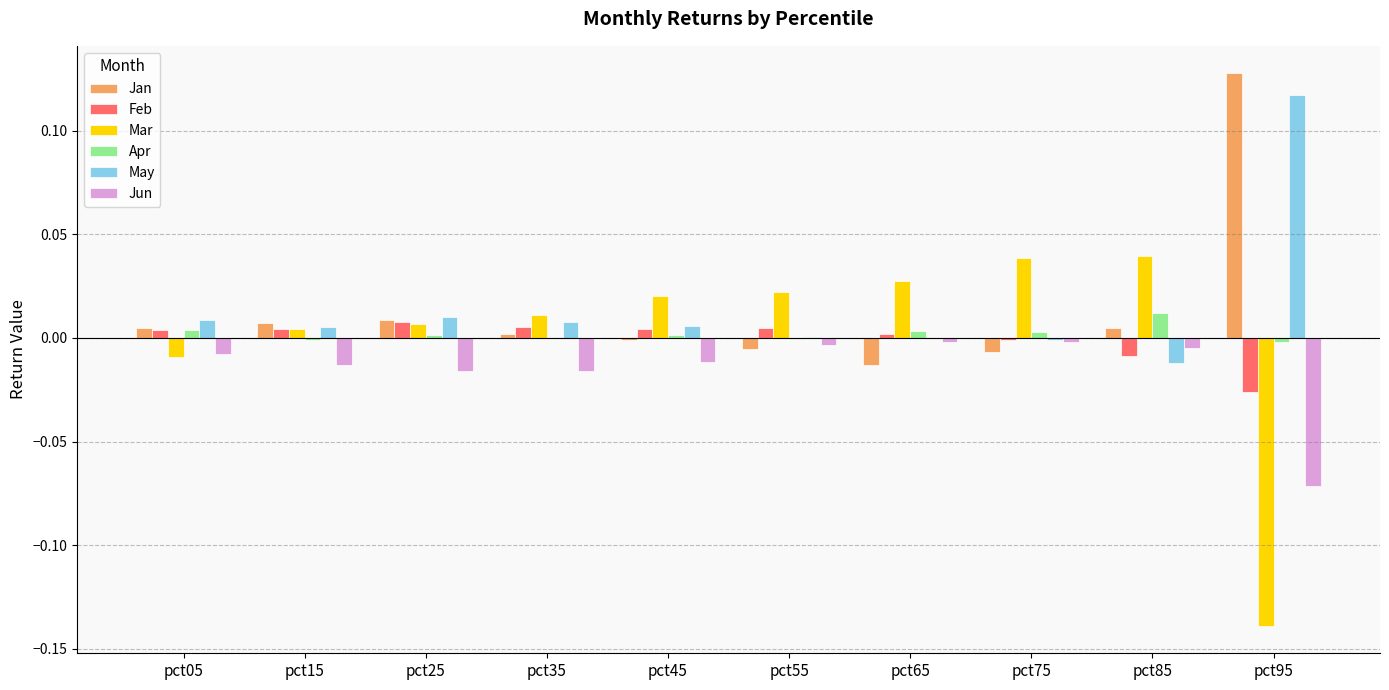

Which series changed the most between pct65 and pct85?

Jan